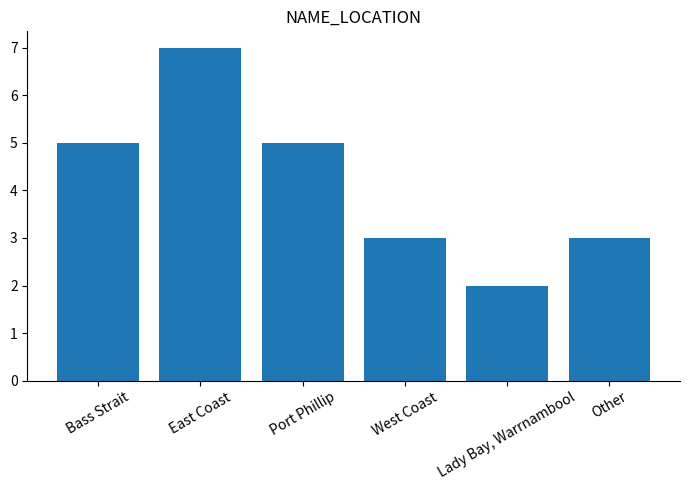

Reading left to right, list all the values displayed in this chart.

Bass Strait=5	East Coast=7	Port Phillip=5	West Coast=3	Lady Bay, Warrnambool=2	Other=3